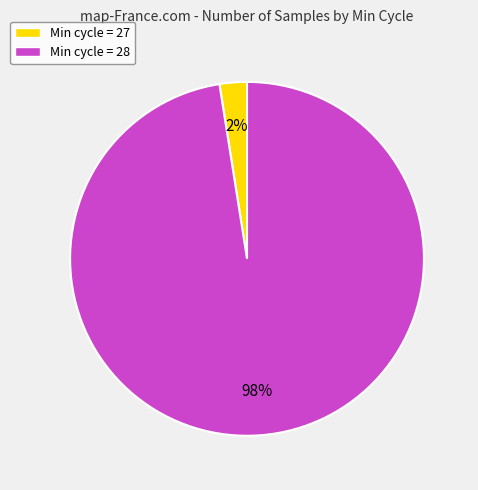

True or false: Min cycle = 27 accounts for 2% of the total.

True